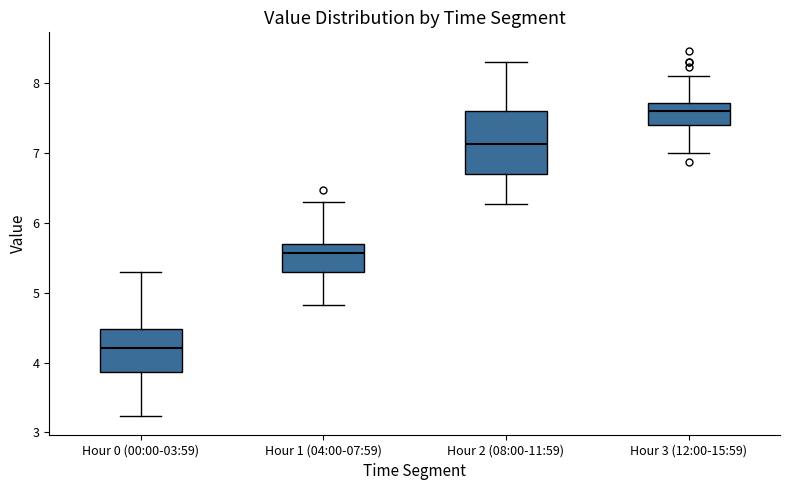

Reading left to right, transcribe this box plot: for each box, give where its median line is, the range the box spans, and where its two whiskers end, as read against the y-axis. The values are not printed on the chart, so give them approximately, as read against the axis.

Hour 0 (00:00-03:59): median 4.2, box 3.9 to 4.5, whiskers 3.2 to 5.3
Hour 1 (04:00-07:59): median 5.6, box 5.3 to 5.7, whiskers 4.8 to 6.3
Hour 2 (08:00-11:59): median 7.1, box 6.7 to 7.6, whiskers 6.3 to 8.3
Hour 3 (12:00-15:59): median 7.6, box 7.4 to 7.7, whiskers 7.0 to 8.1